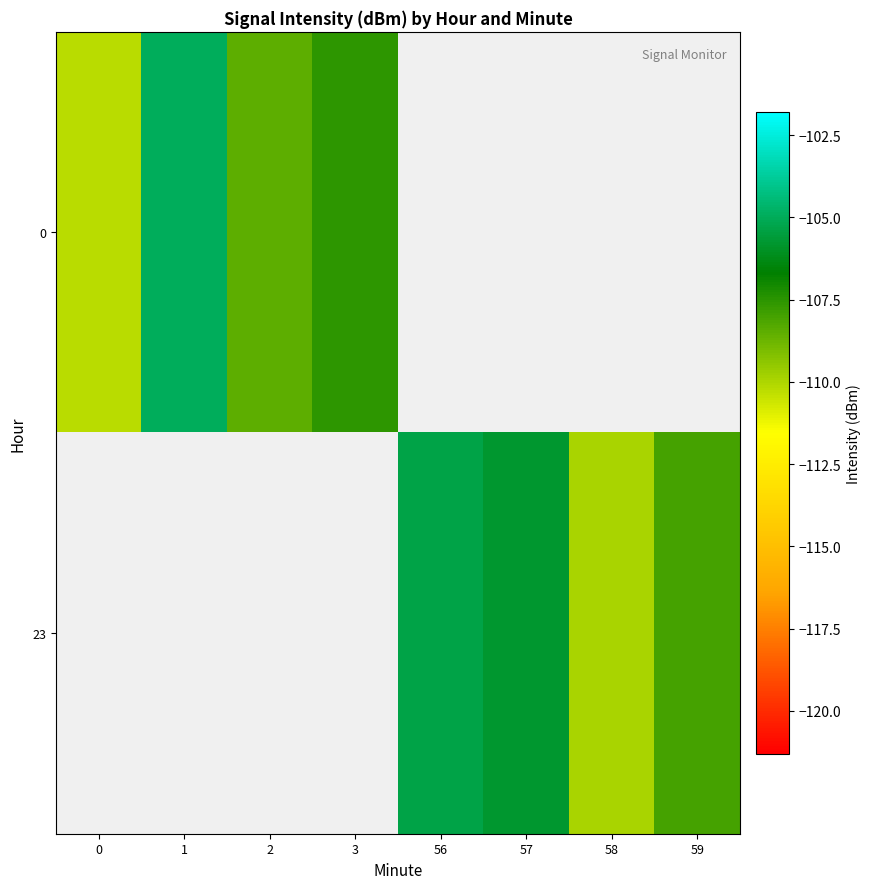

The 0 series shows -166.0 at 1. True or false?

False